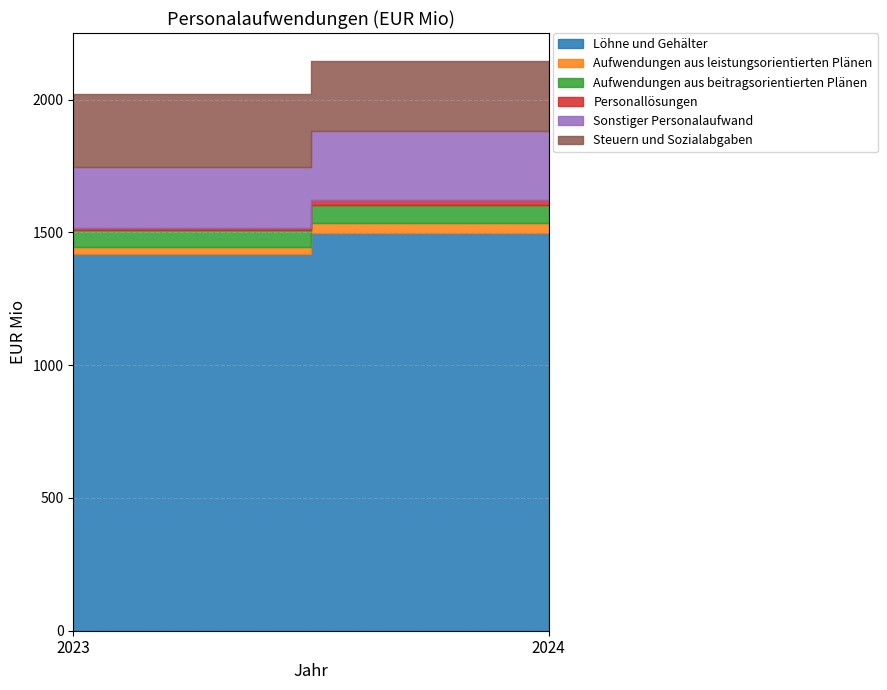

At which category does the chart reach its minimum across all series?

2023